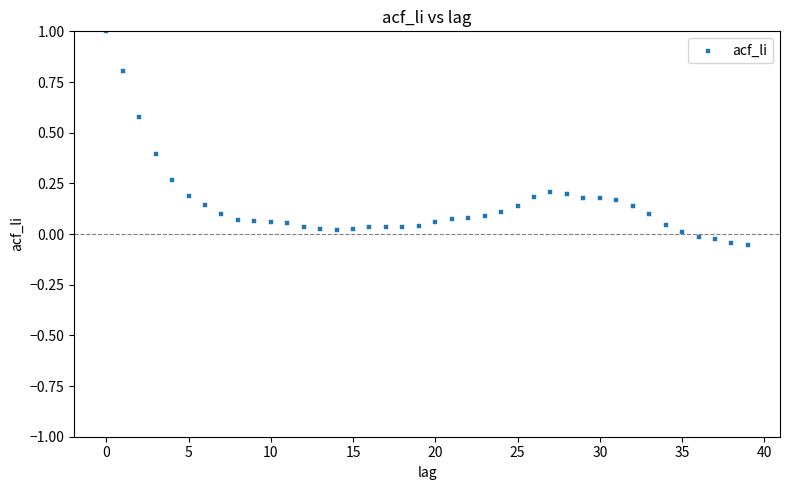

What is the range of Y values (max minus min)?

1.1